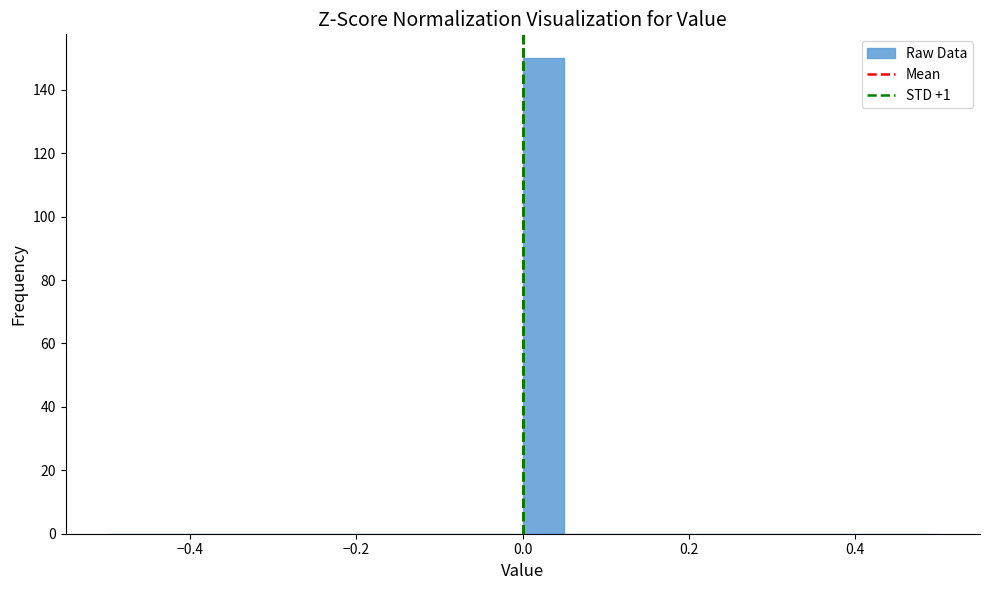

Read against the x-axis, roughly where is the centre of the tallest bar?

0.02